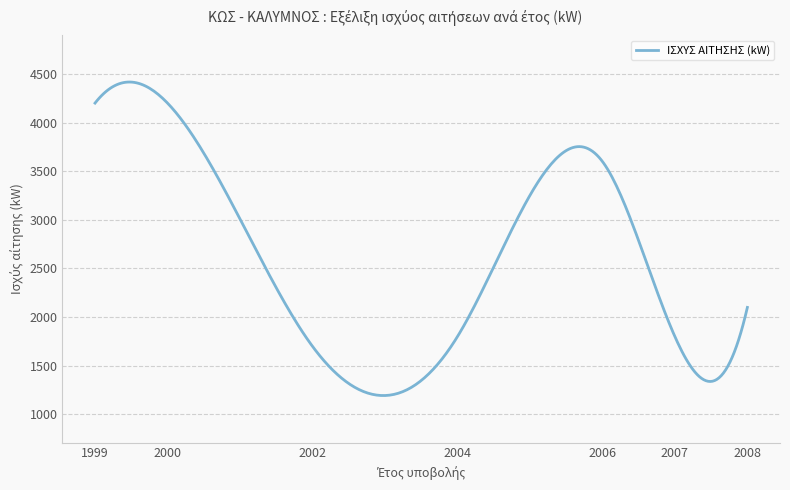

What is the smallest value displayed?

1194.1